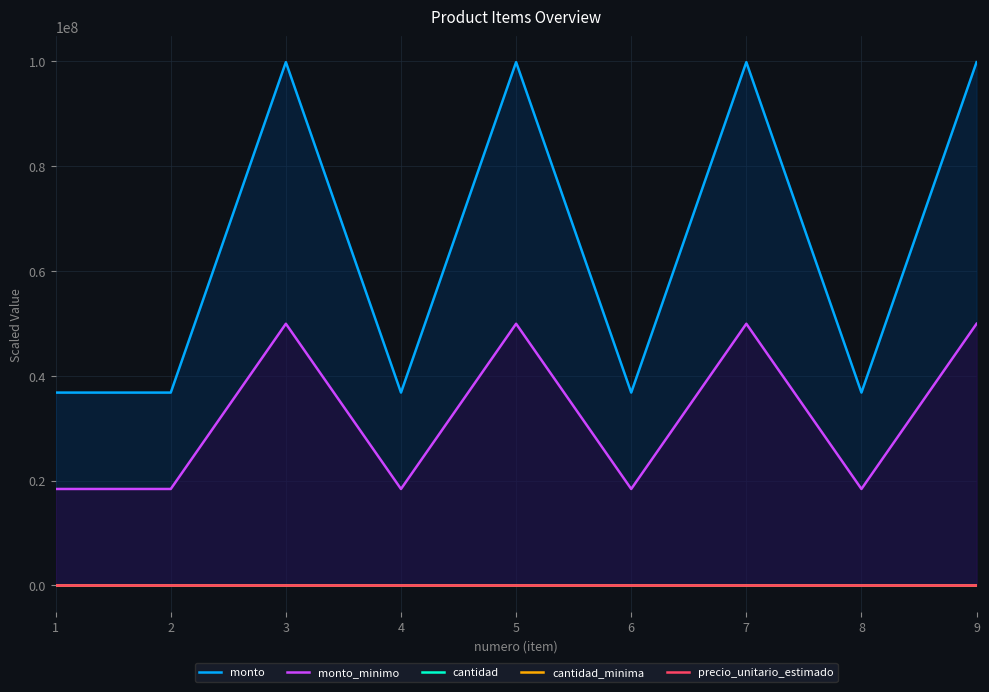

What is the value of the monto_minimo point at the 4th from the left?

18396000.0